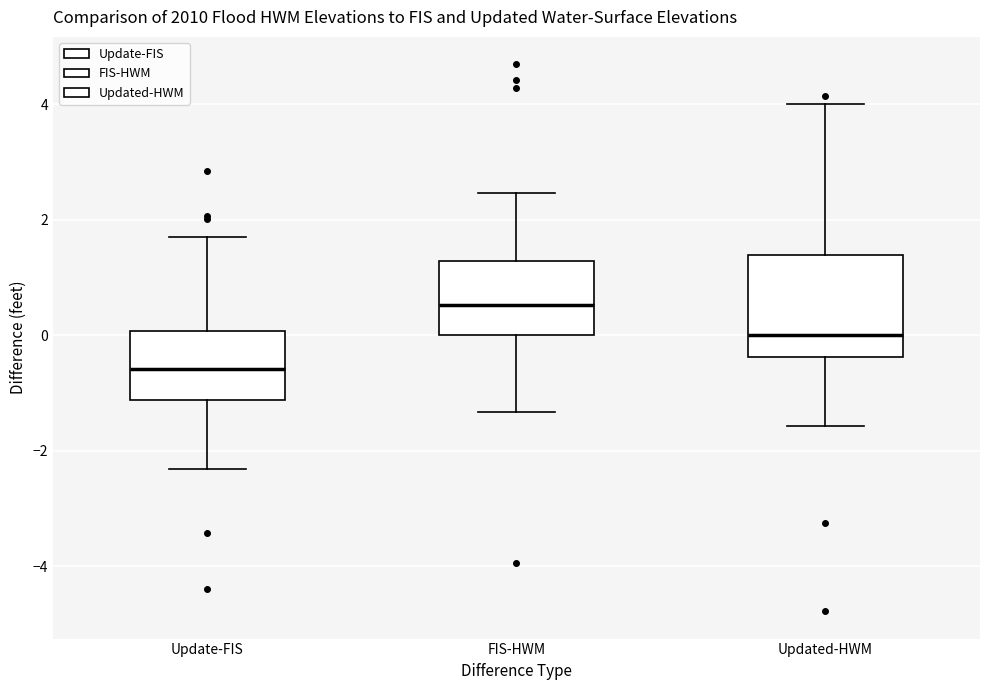

Where does the median line of the box for Updated-HWM sit on the y-axis? The values are not printed on the chart, so give them approximately, as read against the axis.

0.0